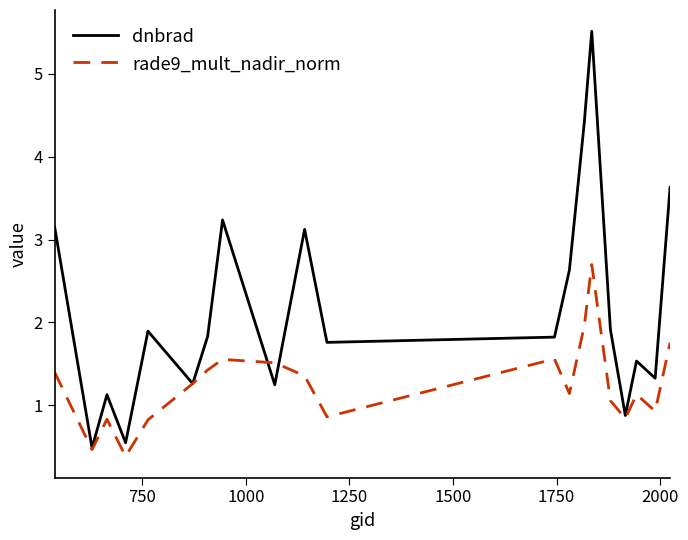

Which series has the widest spread of values?

dnbrad